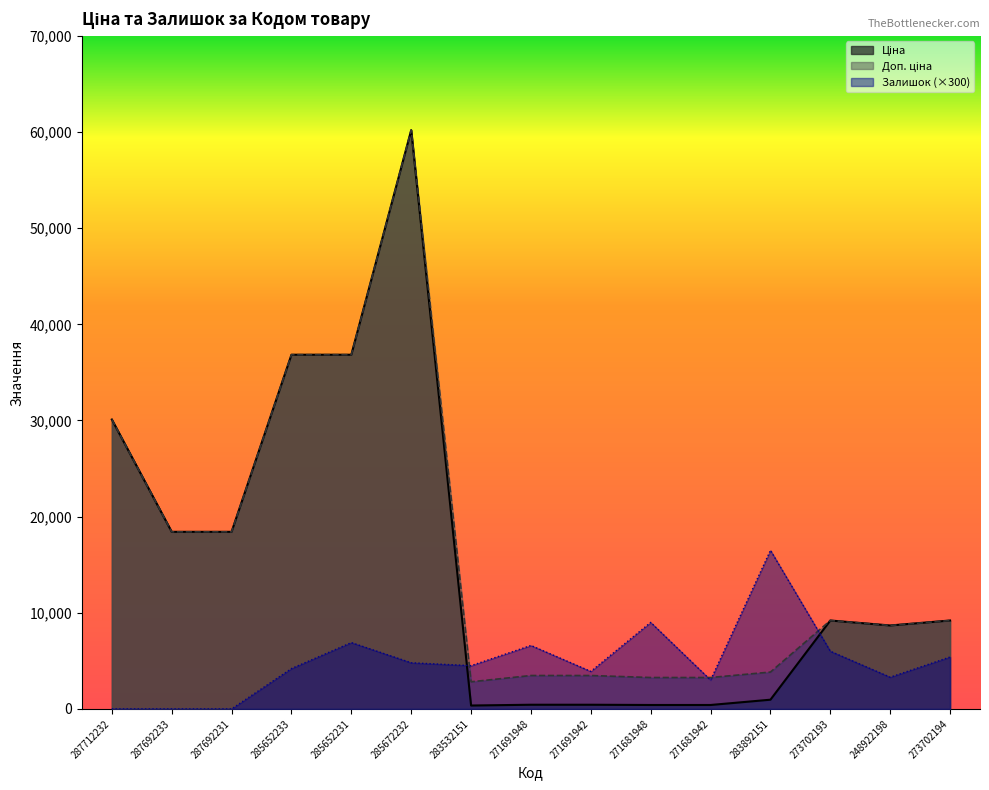

How many data points in Доп. ціна are above 9196?

8